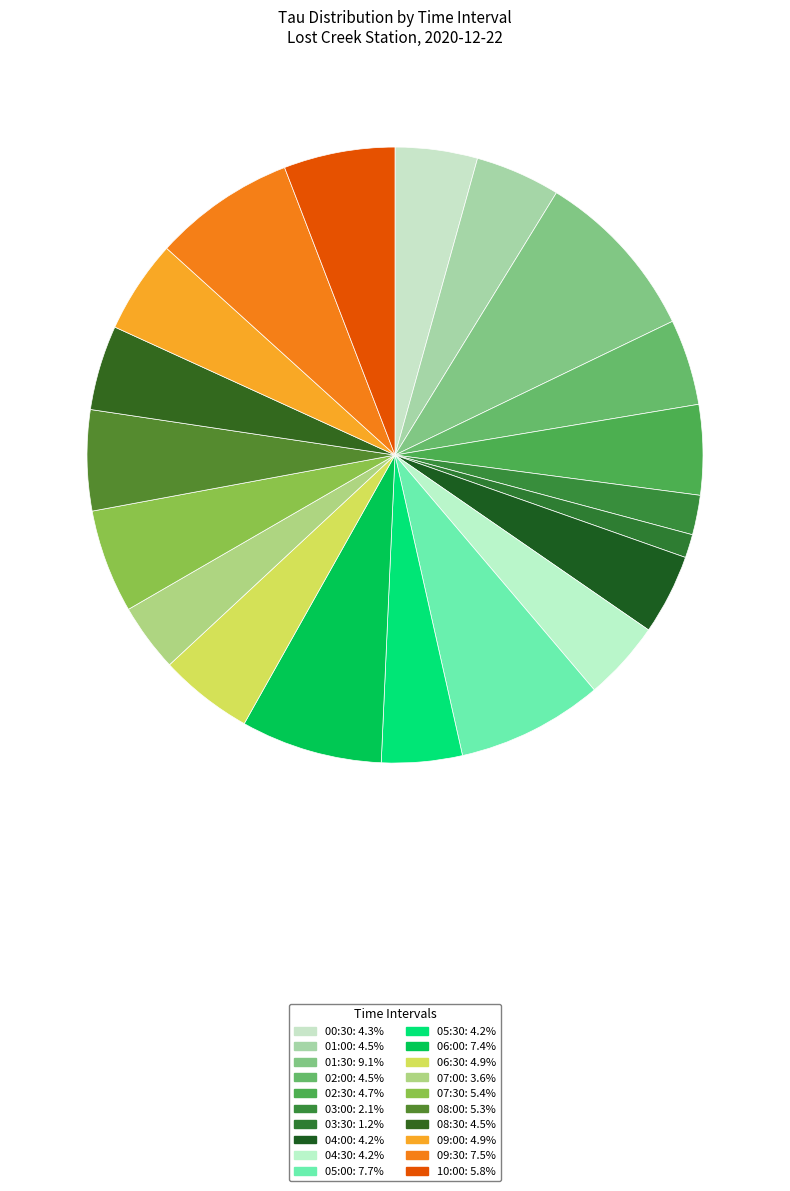

Count the number of slices in the pie.

20